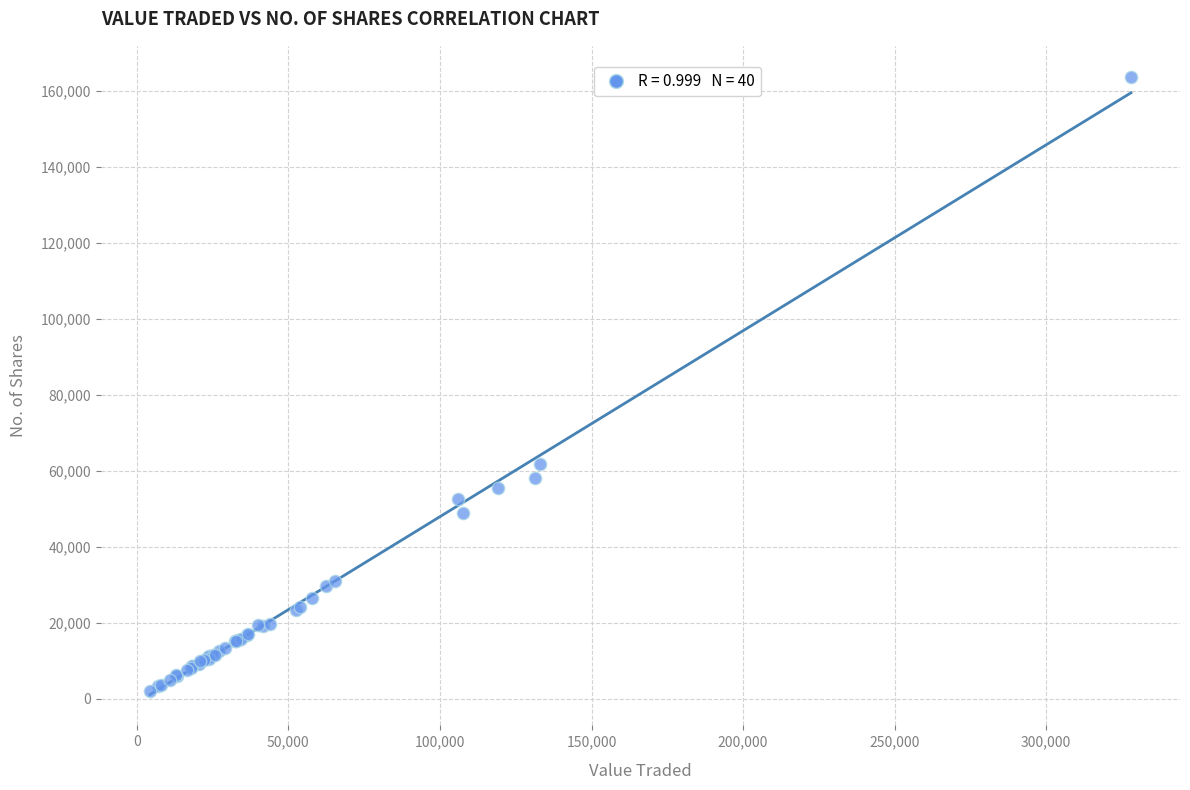

What Y value in the scatter plot is closest to 82862?

61730